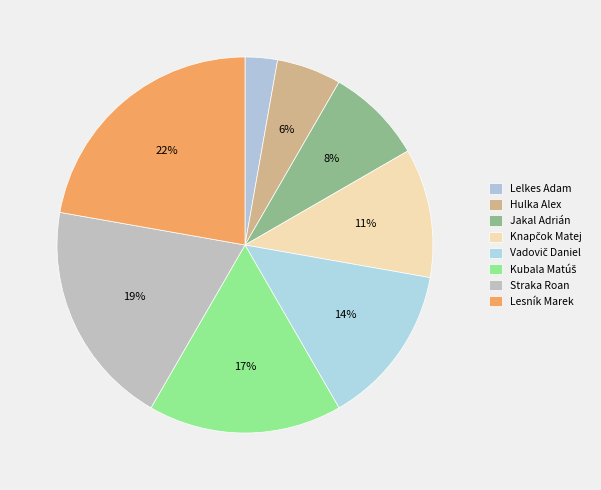

What is the largest slice in the pie chart?

Lesník Marek